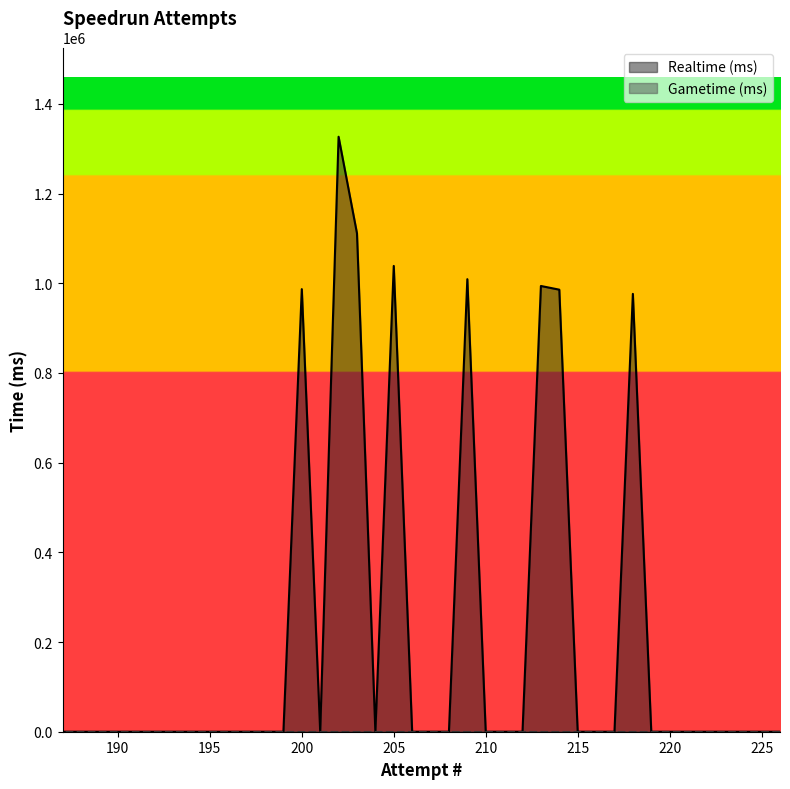

What is the difference between the maximum and minimum values?

1326800